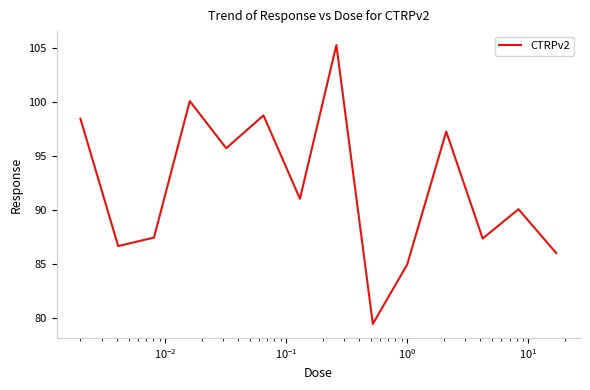

What is the smallest value displayed?

79.4